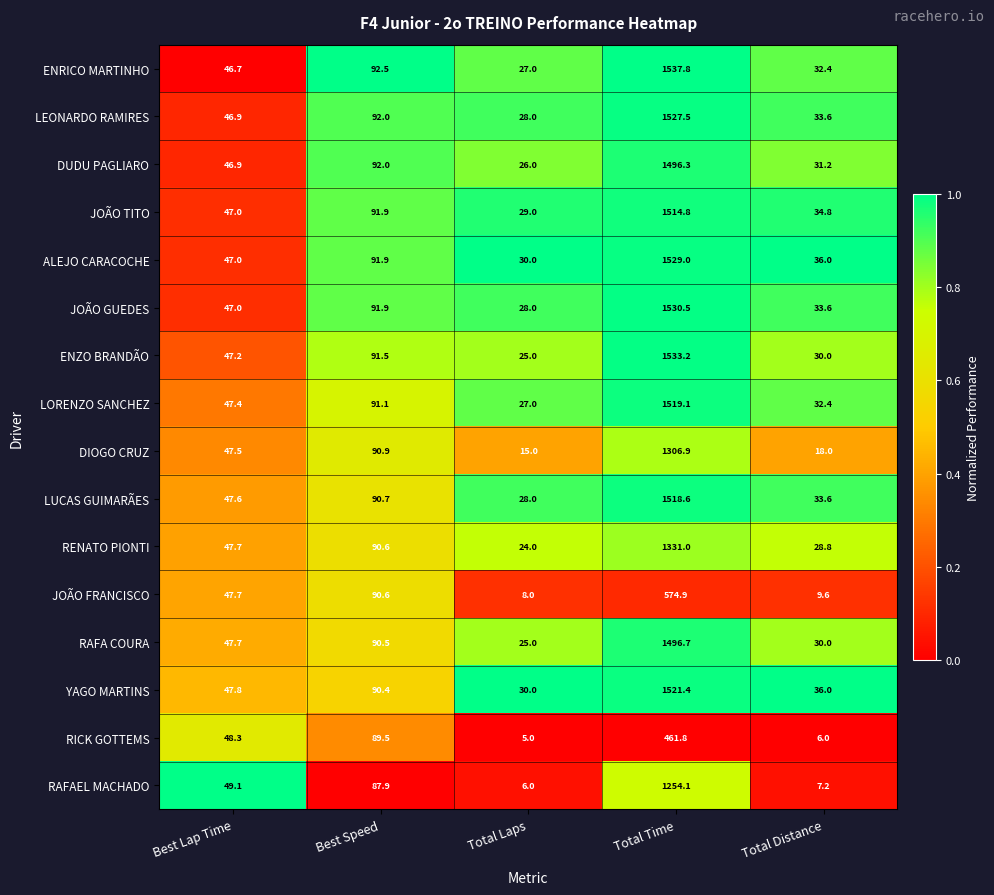

What is the total value across all series at Total Distance?

433.2